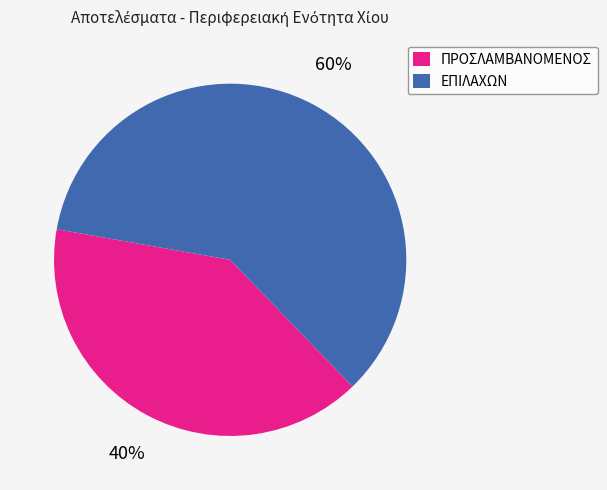

Does ΠΡΟΣΛΑΜΒΑΝΟΜΕΝΟΣ account for over 50% of the chart?

No